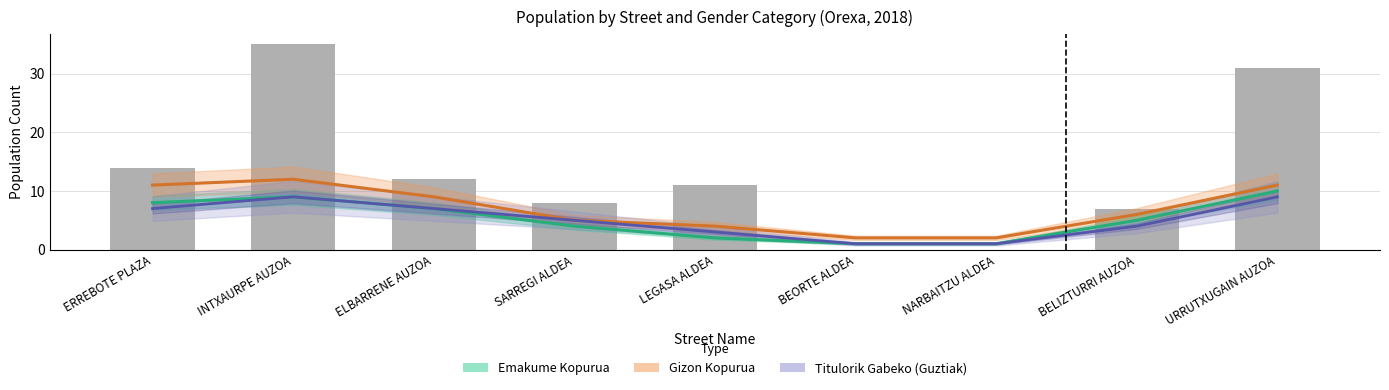

How many data points does each series have?

9